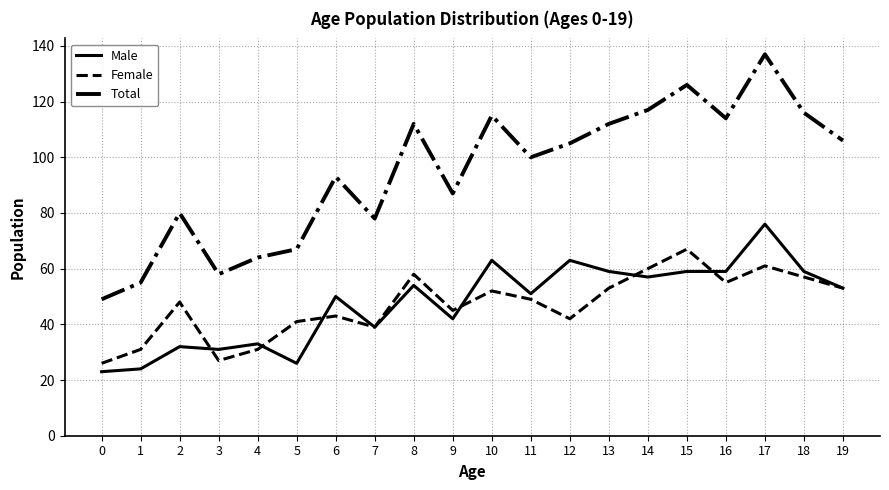

What is the minimum value for Male?

23